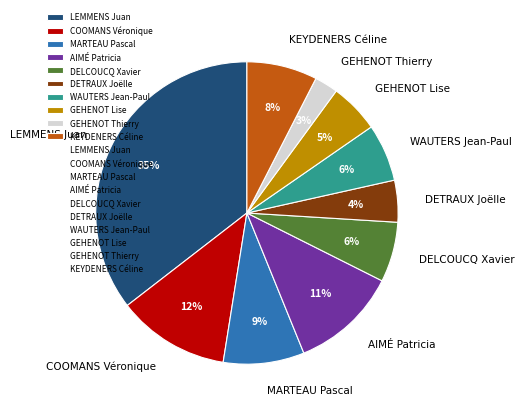

Which has a higher value, WAUTERS Jean-Paul or GEHENOT Thierry?

WAUTERS Jean-Paul